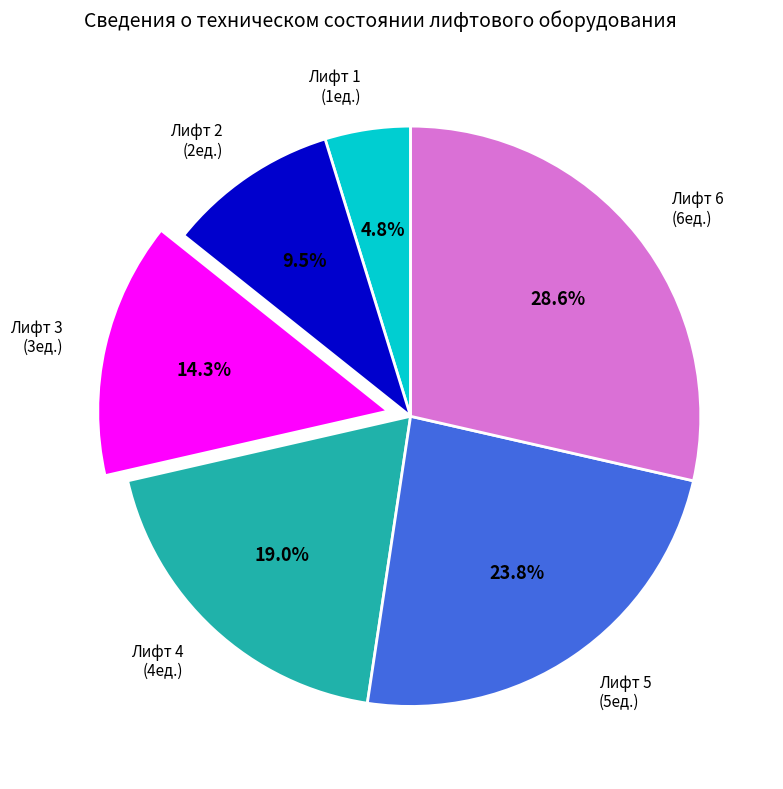

Between Лифт 4 and Лифт 2, which is larger?

Лифт 4